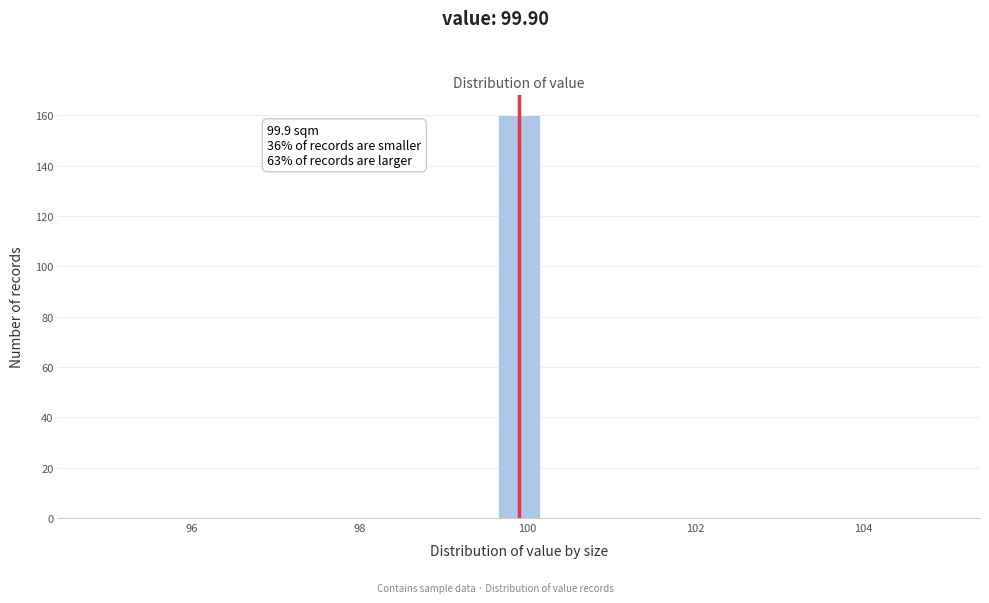

Read against the x-axis, roughly where is the centre of the tallest bar?

100.0